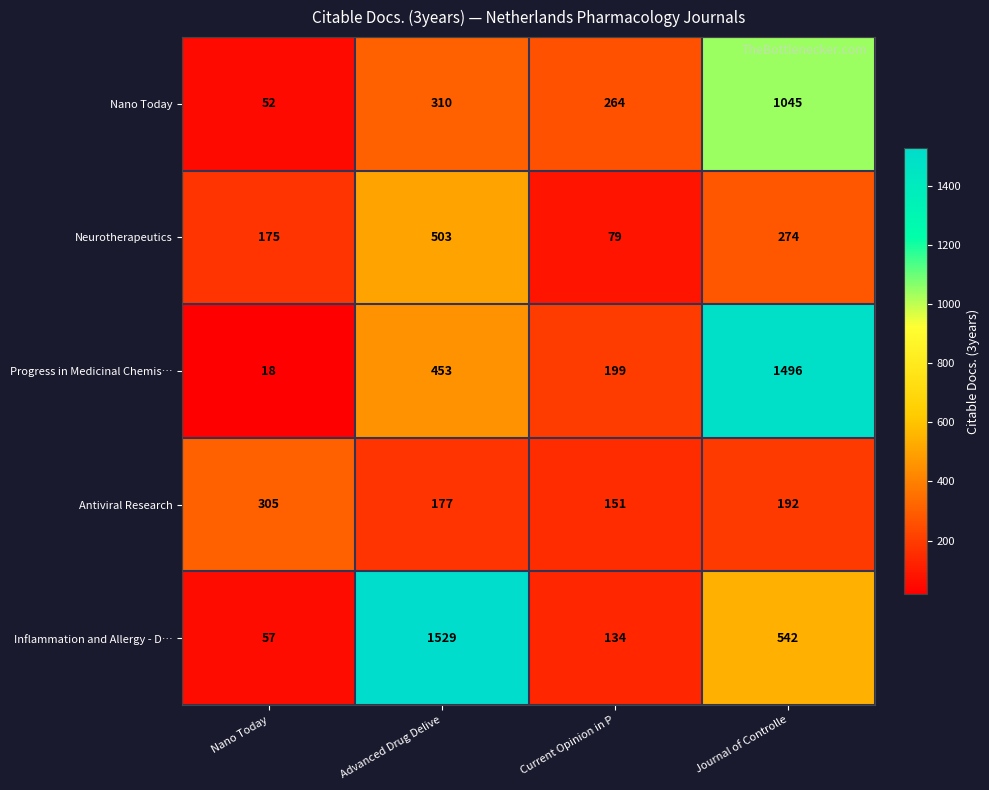

What value does the Neurotherapeutics series have at Current Opinion in P?

79